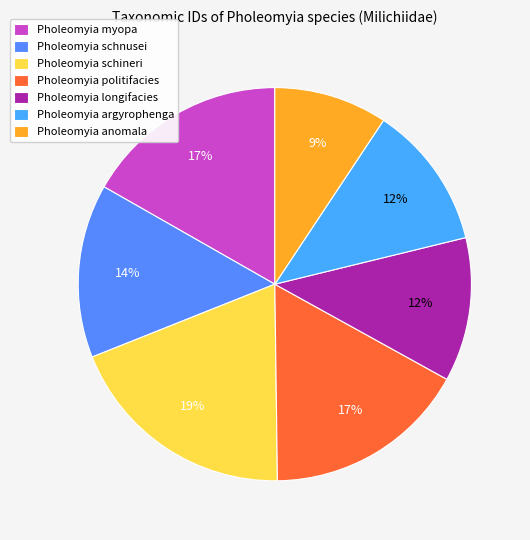

To the nearest percent, what is the difference between the largest and smallest slice percentages?

10%